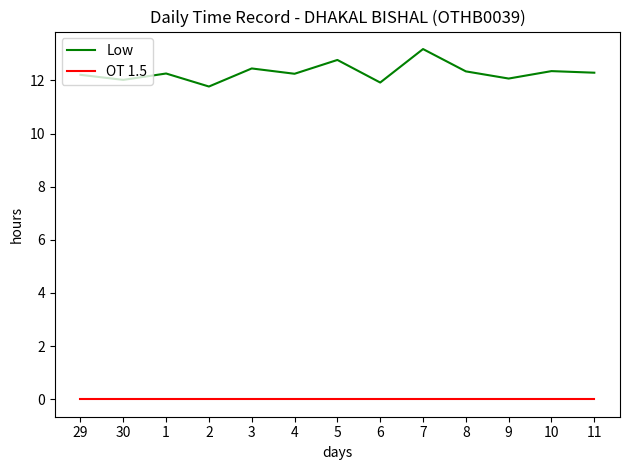

What is the total value across all series at 29?

12.2